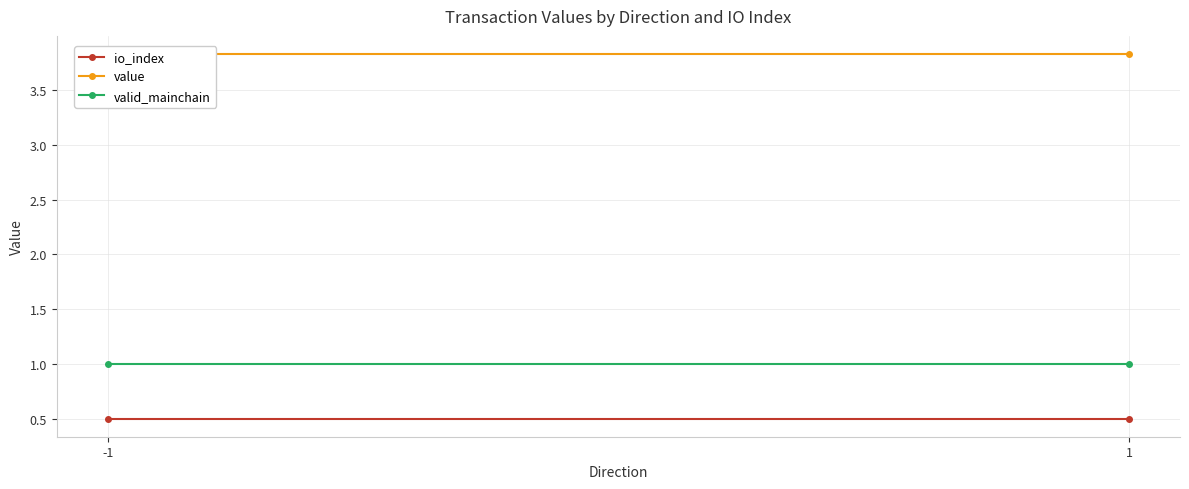

Reading left to right, transcribe all the data shown in this chart.

io_index: 0.5	0.5
value: 3.8	3.8
valid_mainchain: 1.0	1.0